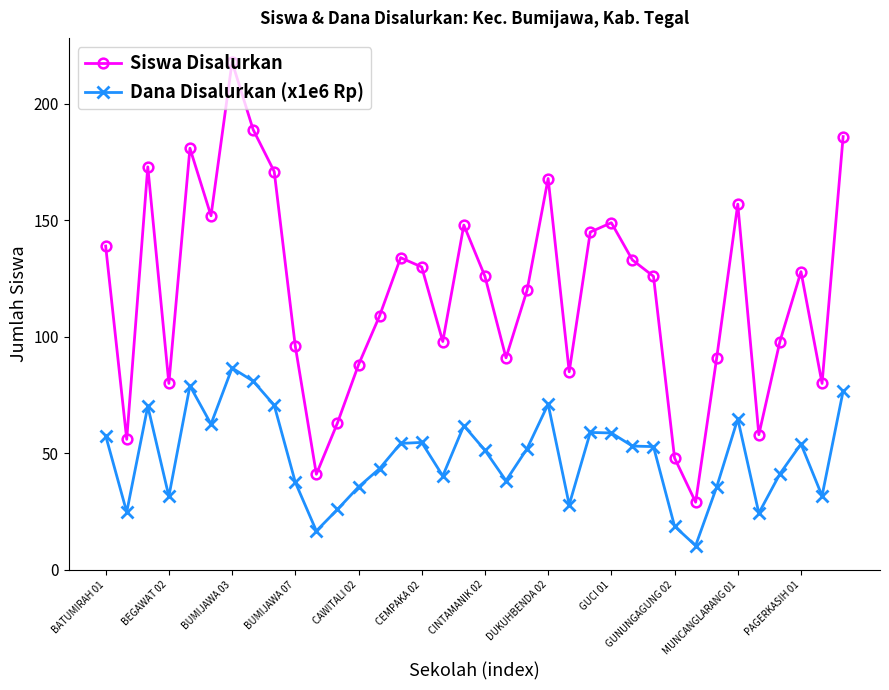

Which series has the widest spread of values?

Siswa Disalurkan